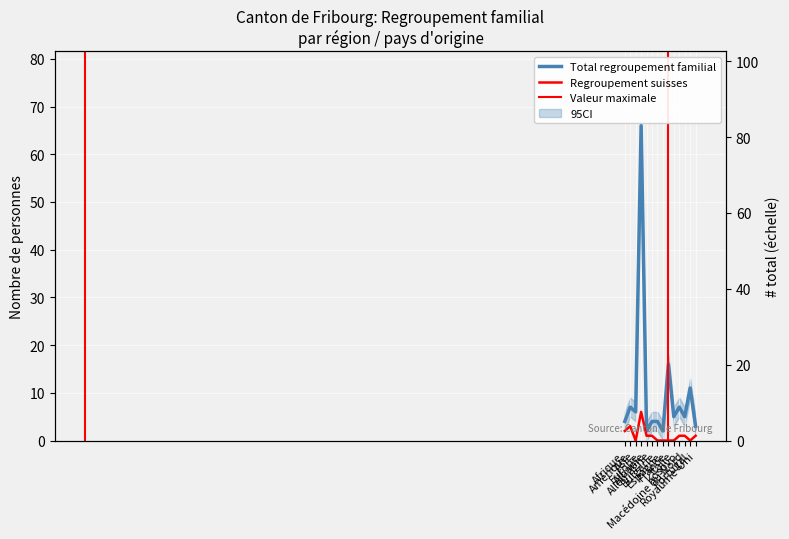

How many values in the Total regroupement familial series exceed 5?

6